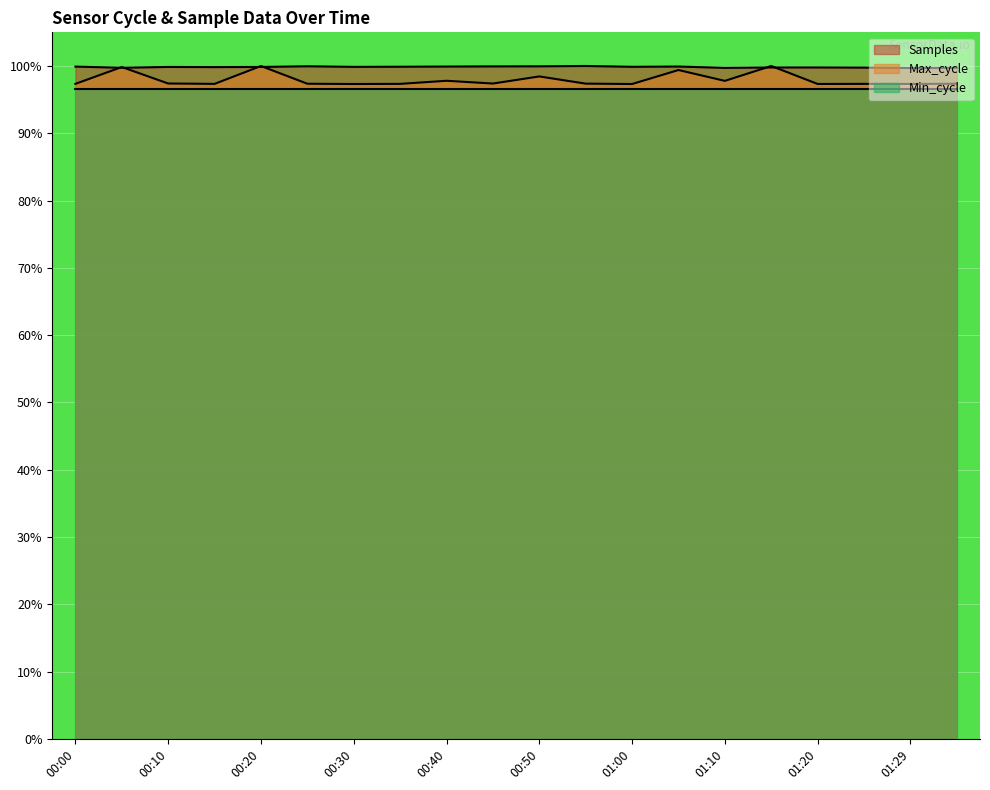

At how many categories does at least one series exceed 0?

20